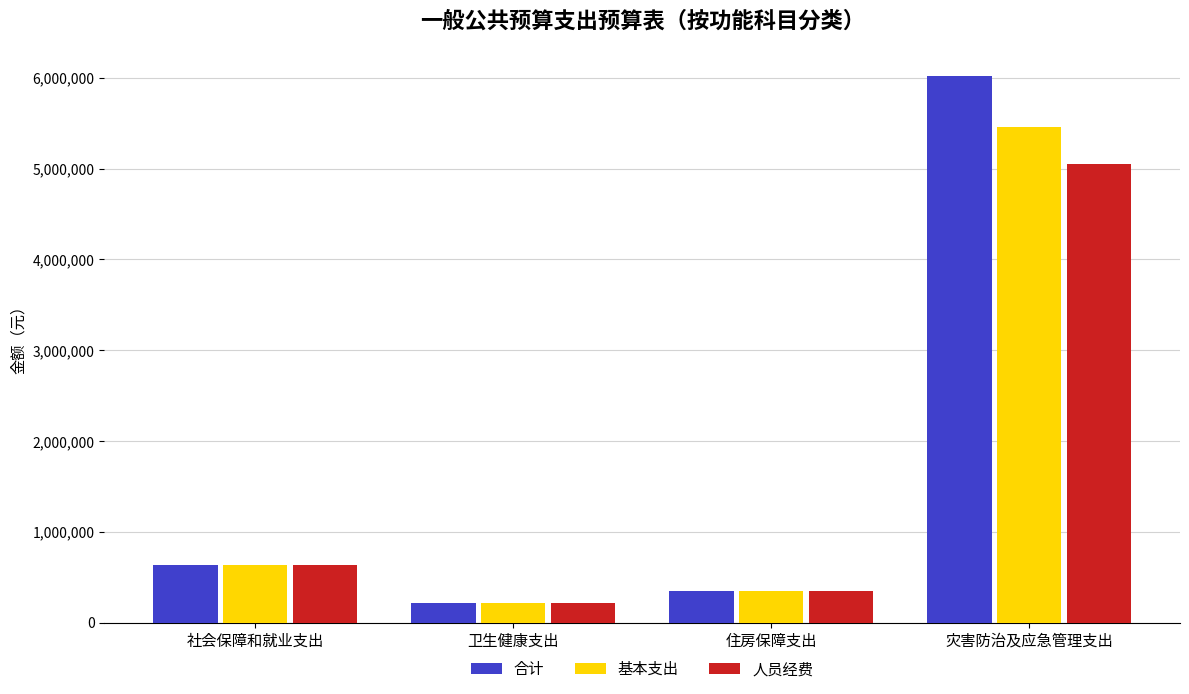

What is the value of the 人员经费 bar at the 2nd from the left?

219325.7